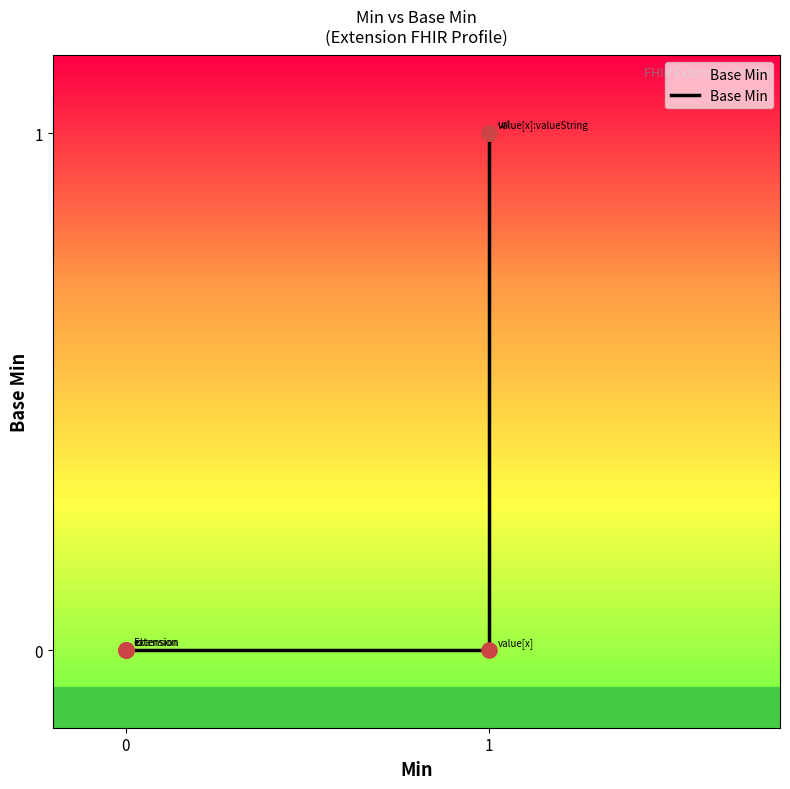

Between 3 and 4, which is larger?

4